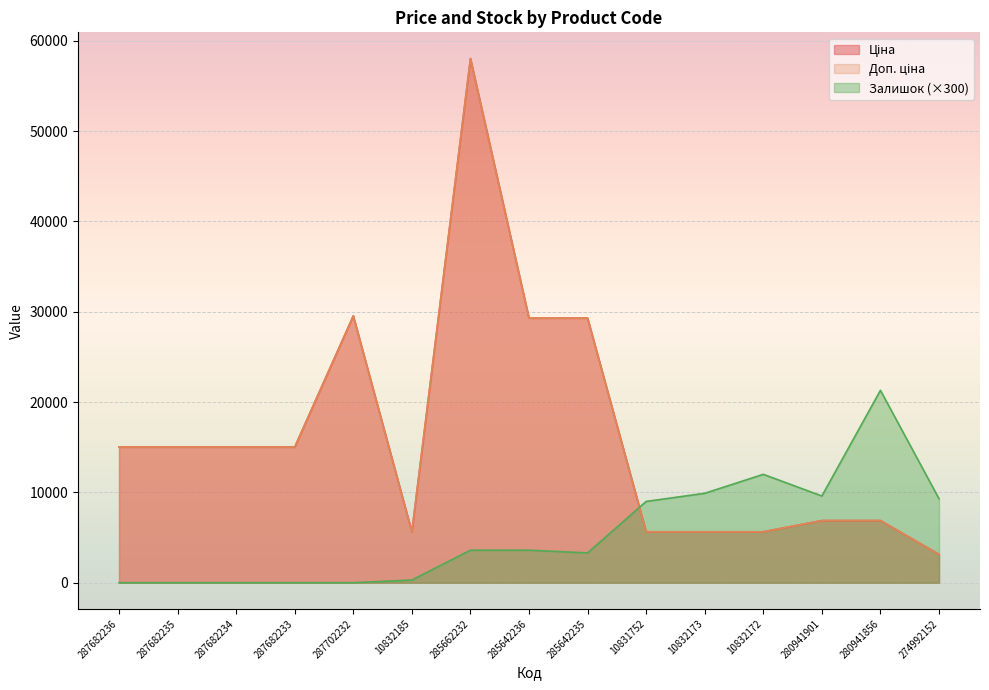

At how many categories does at least one series exceed 13730?

9